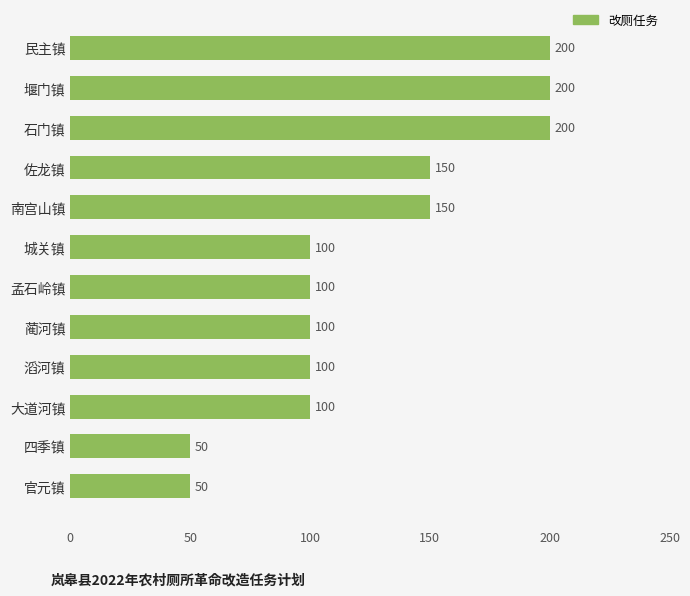

What is the greatest value displayed?

200